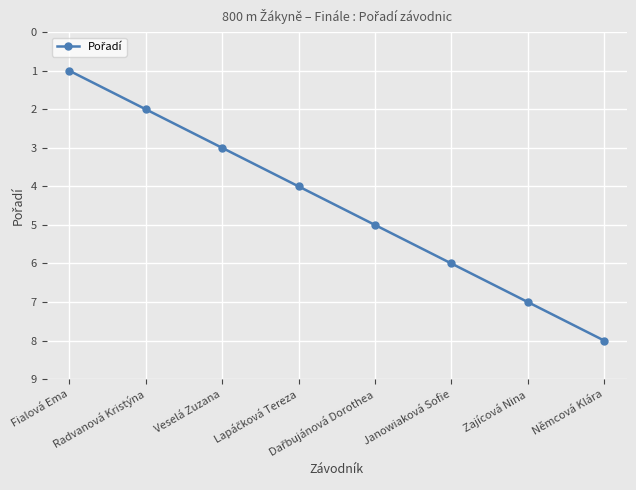

True or false: the data has more than 2 interior local peaks.

False